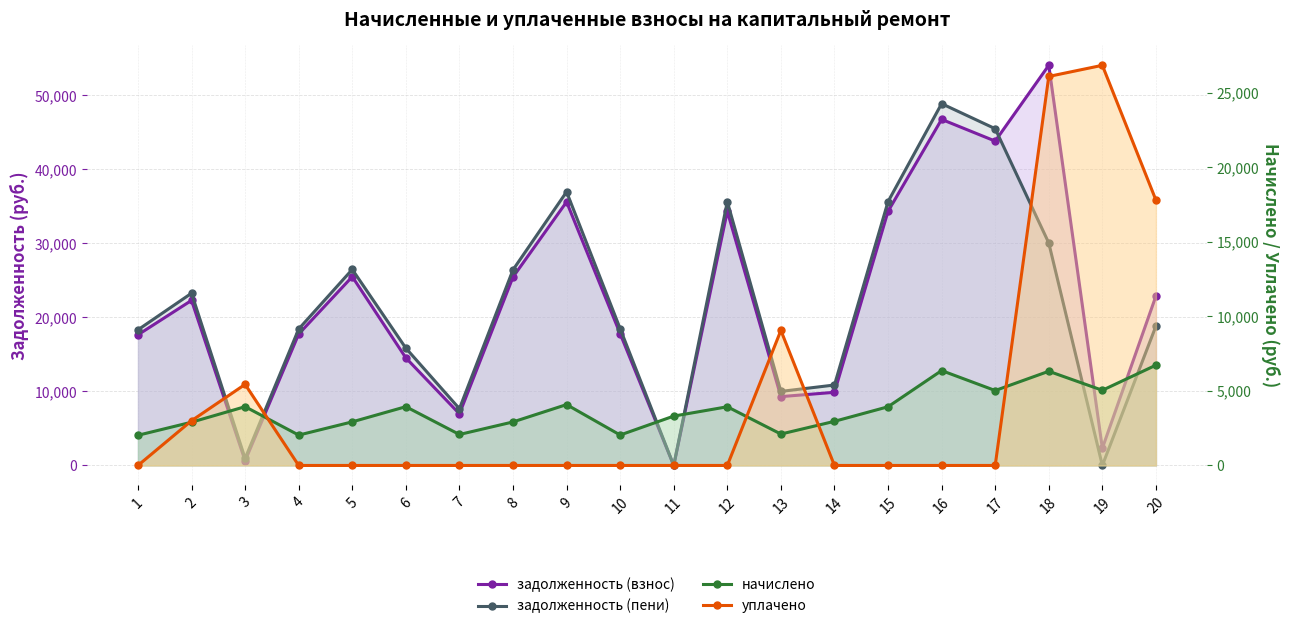

Does the chart display data point markers on the line(s)?

Yes